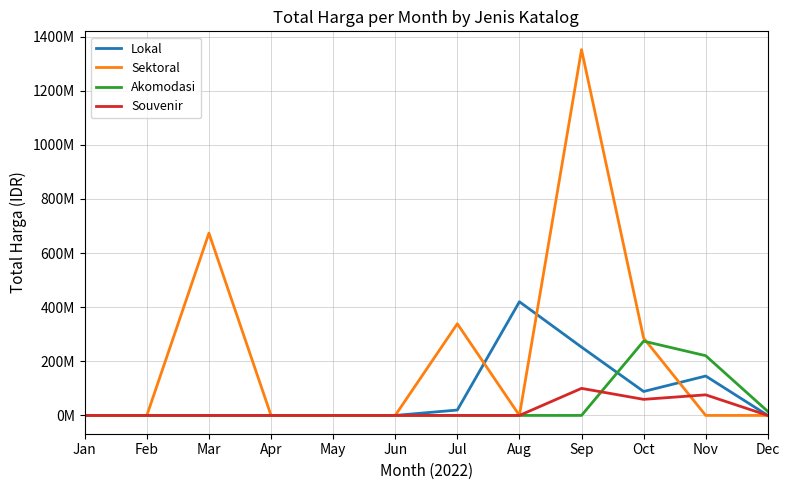

The value of Sektoral at Jul is 466207019. True or false?

False